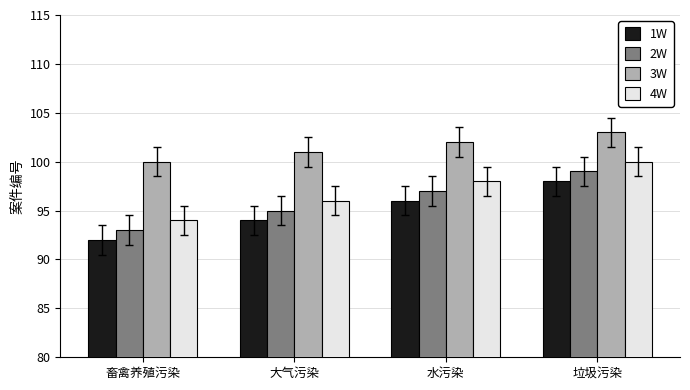

Are the bars horizontal?

No